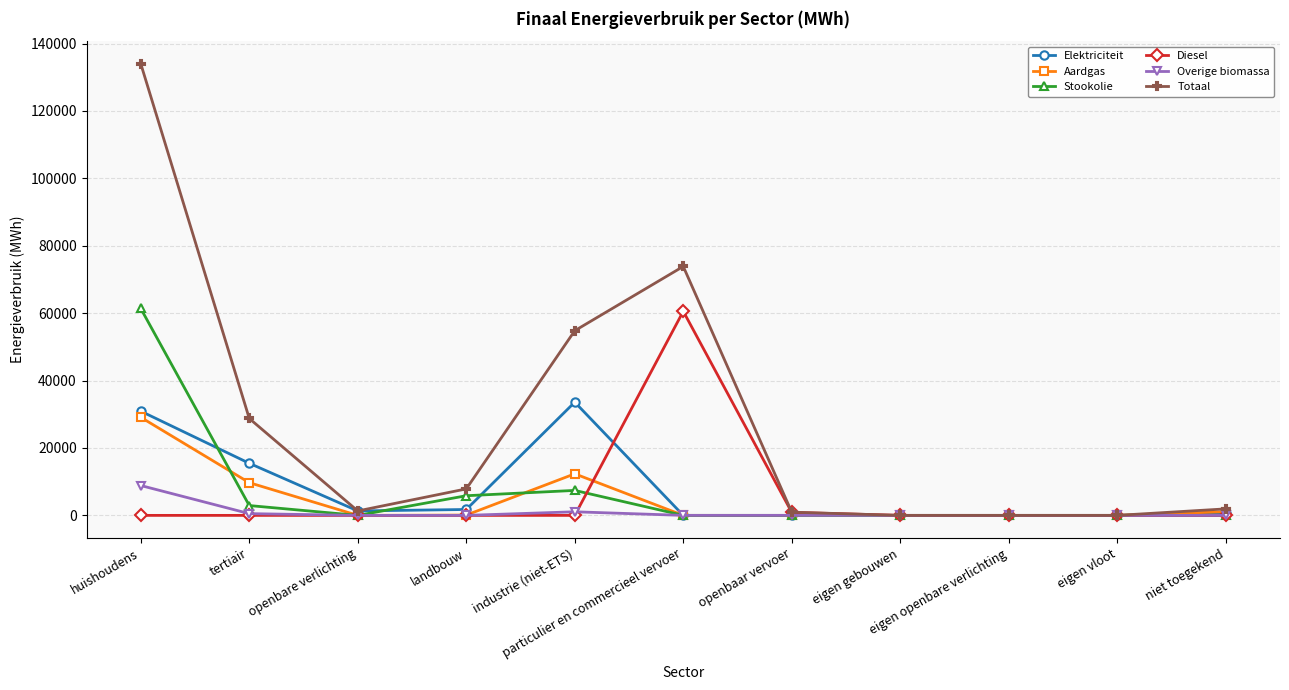

Which series has the widest spread of values?

Totaal